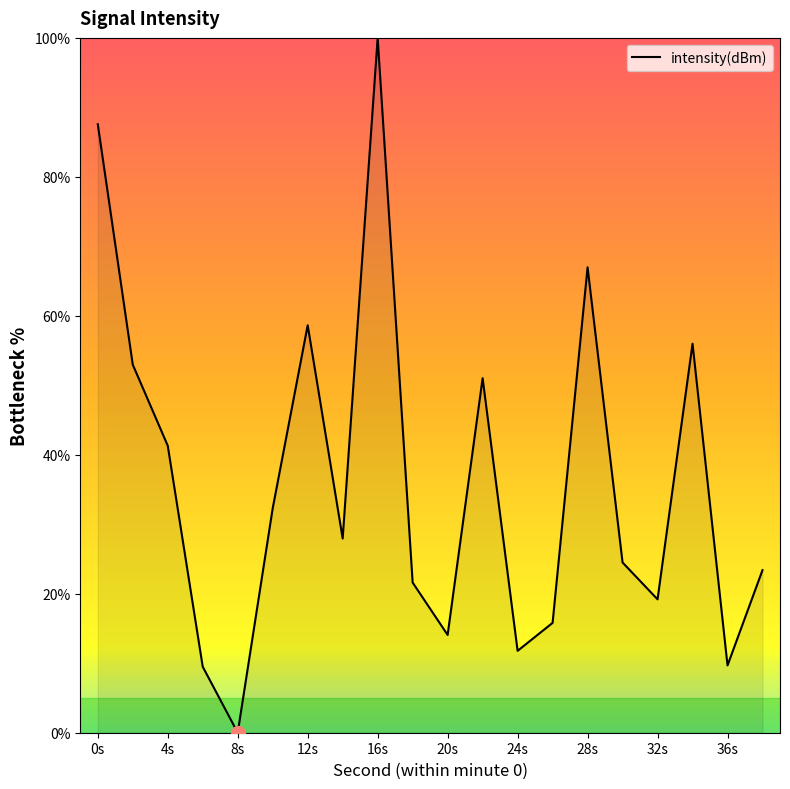

What is the difference between the maximum and minimum values?

100.0